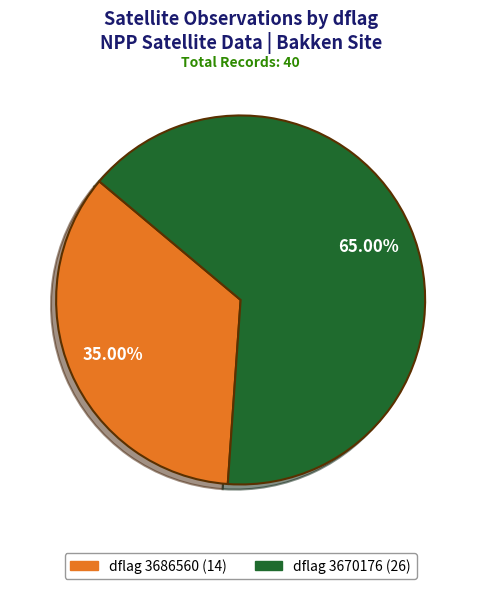

Does any single category account for the majority?

Yes